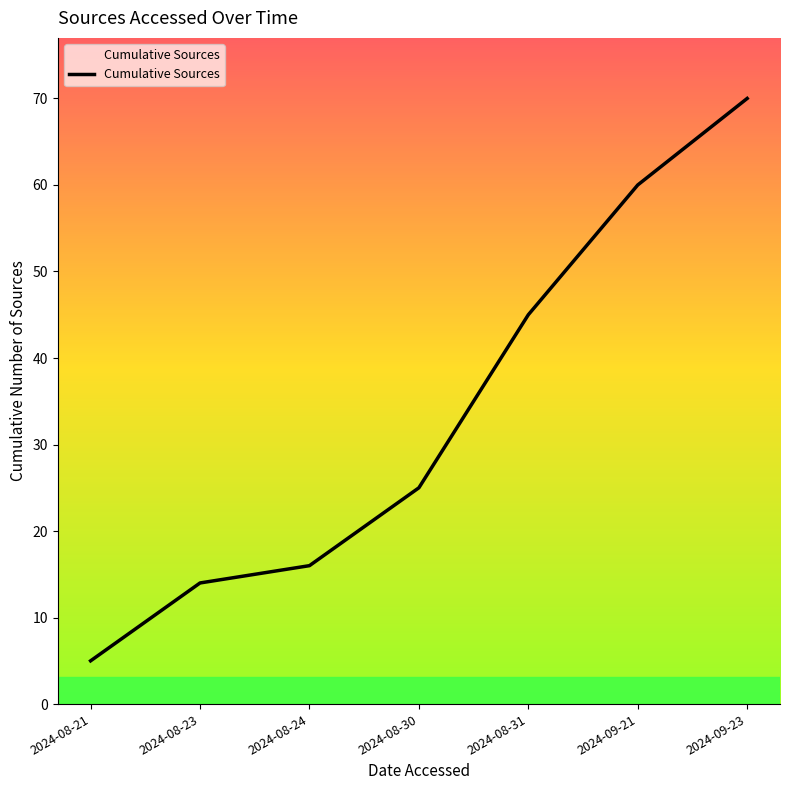

What is the sum of all values?

235